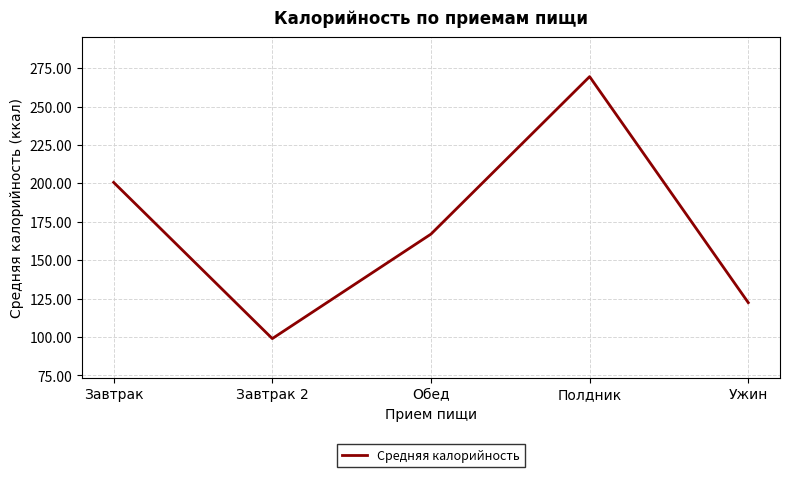

What is the difference between the values at Полдник and Обед?

102.5